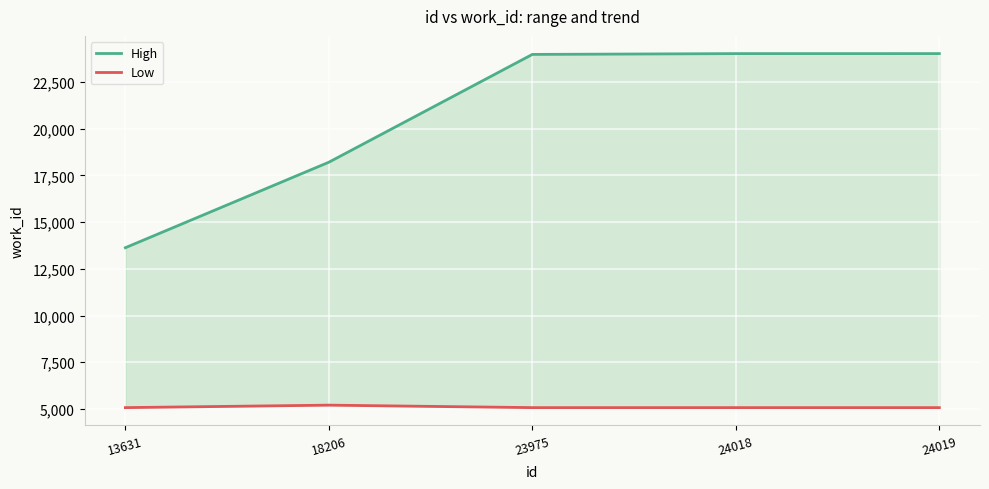

Where is High nearest to the value 18825?

18206